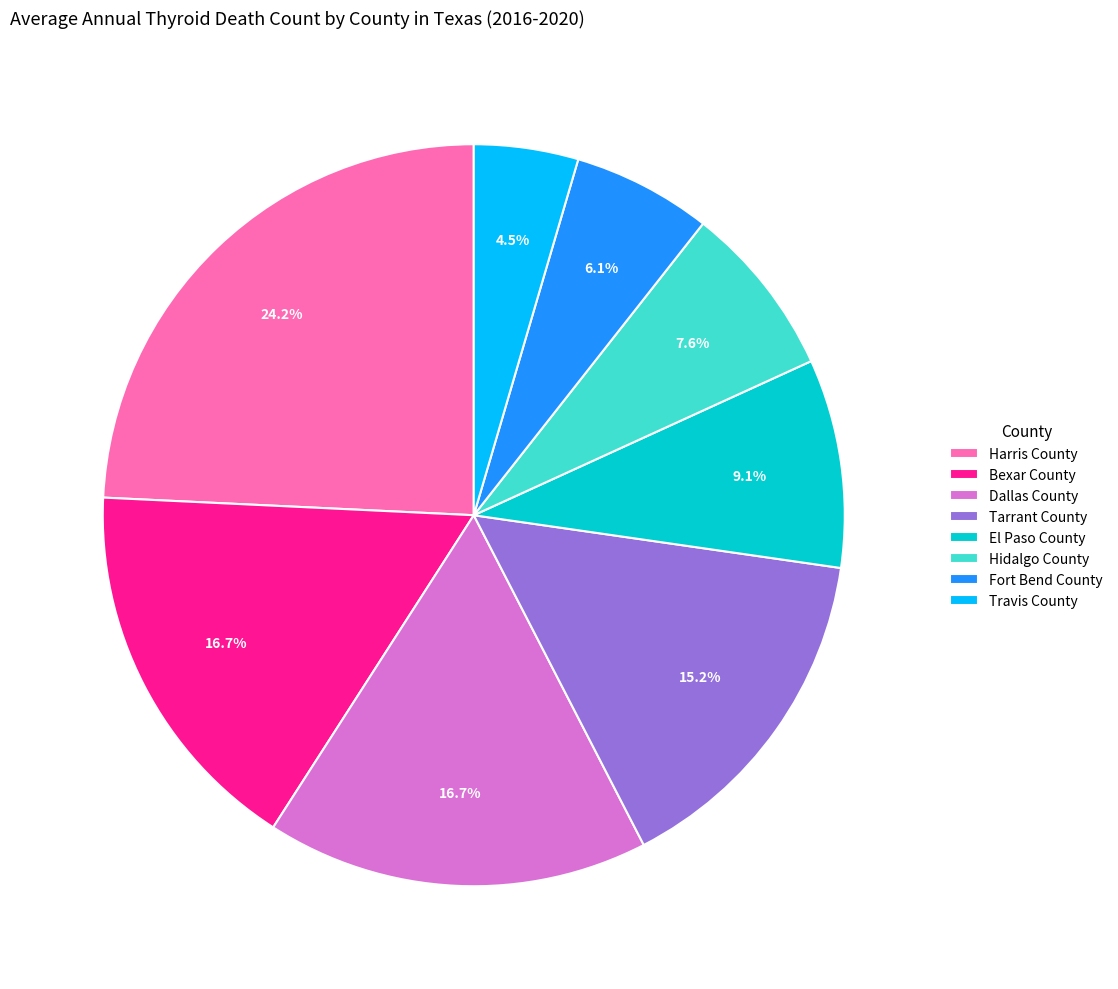

Which has a higher value, Bexar County or Hidalgo County?

Bexar County